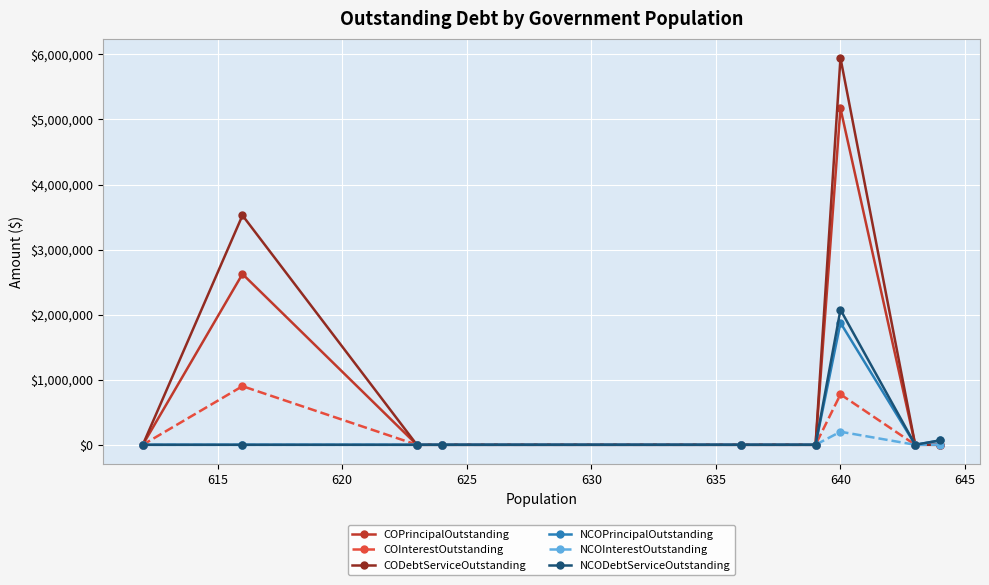

How many lines are shown in the chart?

6